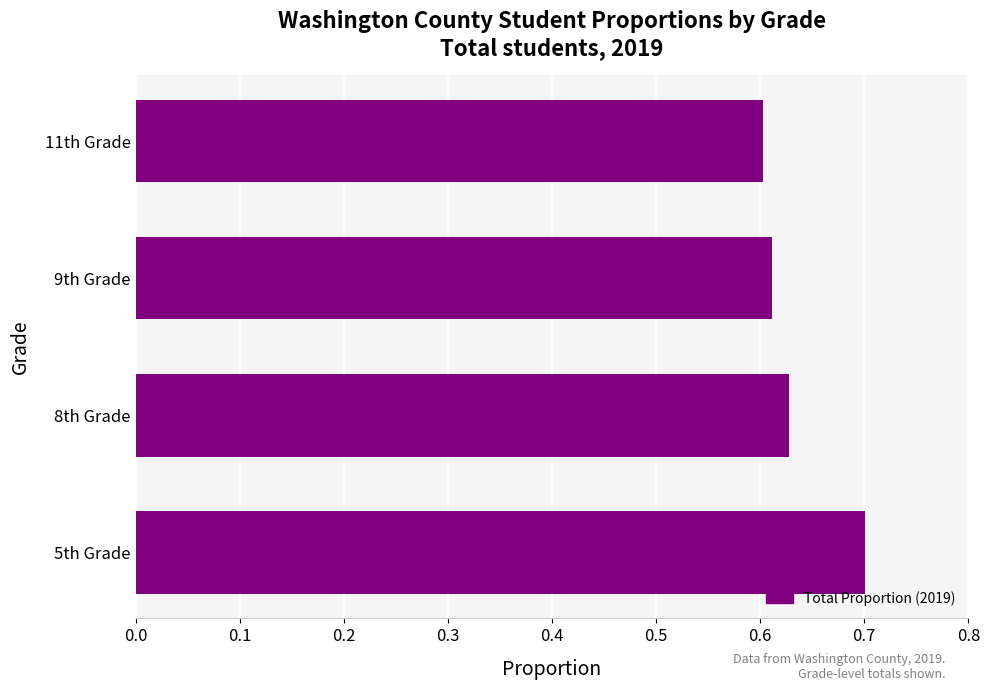

The chart shows a value of 0.6 at 11th Grade. True or false?

True